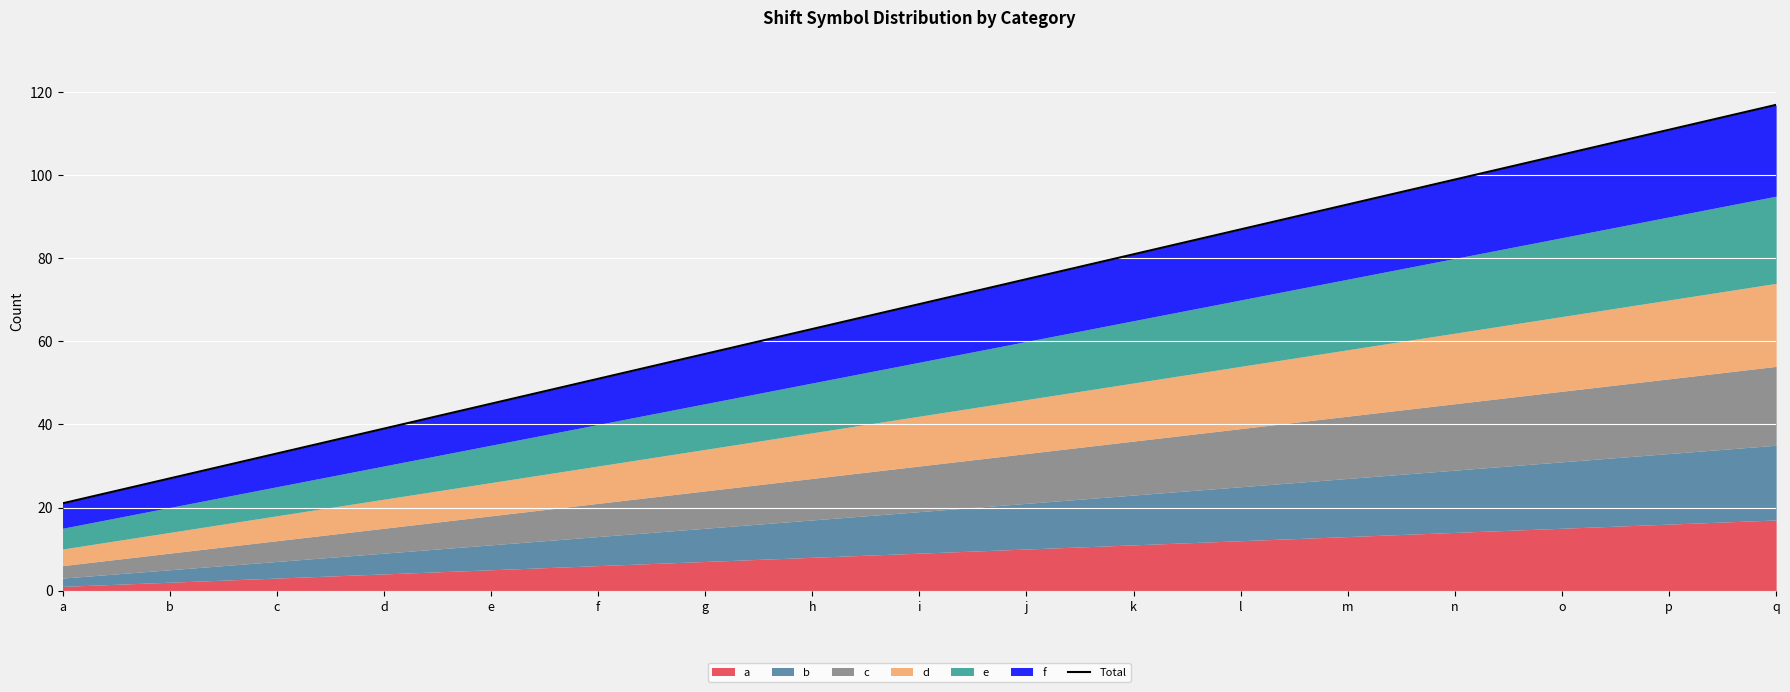

What is the value of the 4th point from the left?

39